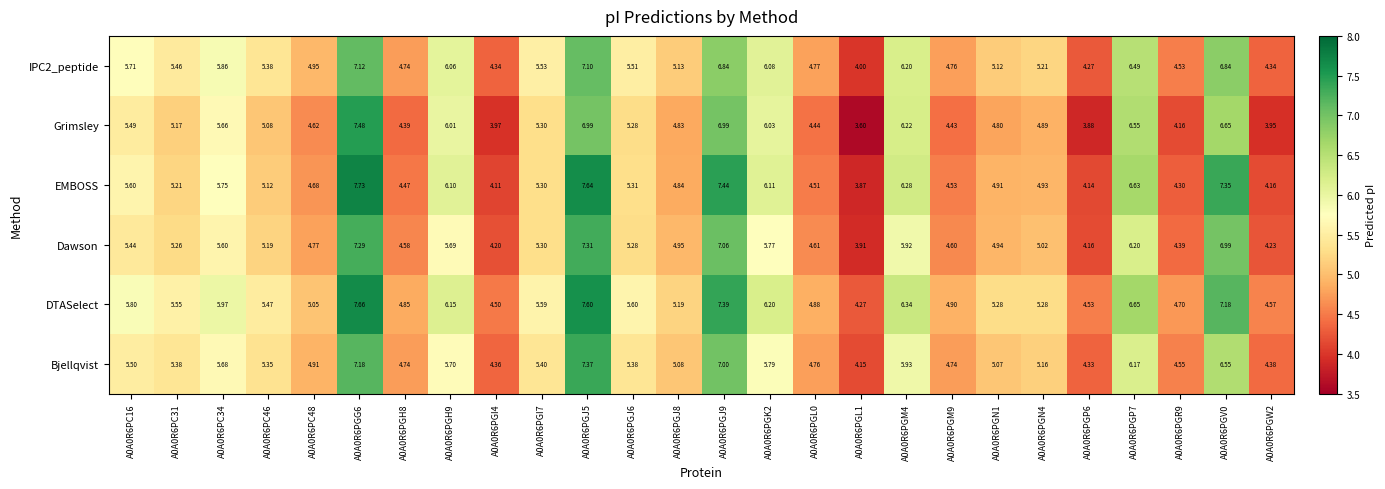

Which series changed the most between A0A0R6PGI7 and A0A0R6PGN4?

Grimsley